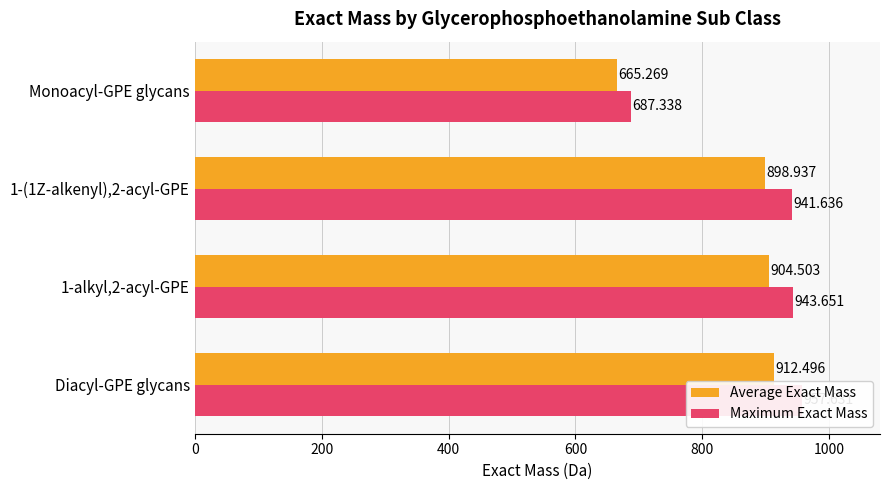

Reading right to left, list all the values displayed in this chart.

Average Exact Mass: 665.3	898.9	904.5	912.5
Maximum Exact Mass: 687.3	941.6	943.7	957.6